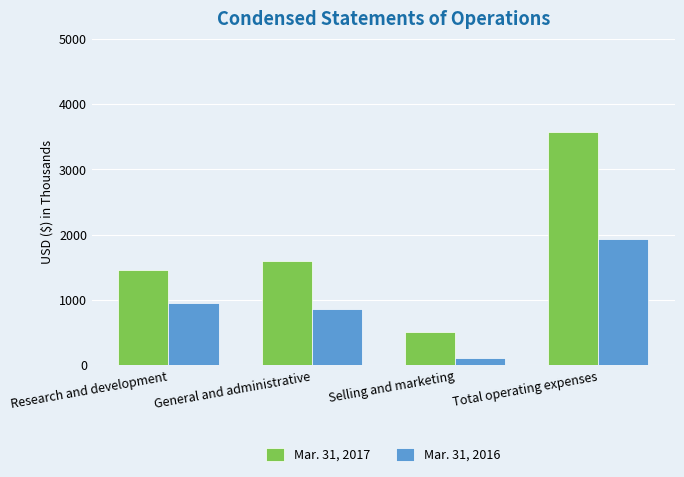

What is the total value across all series at Total operating expenses?

5497